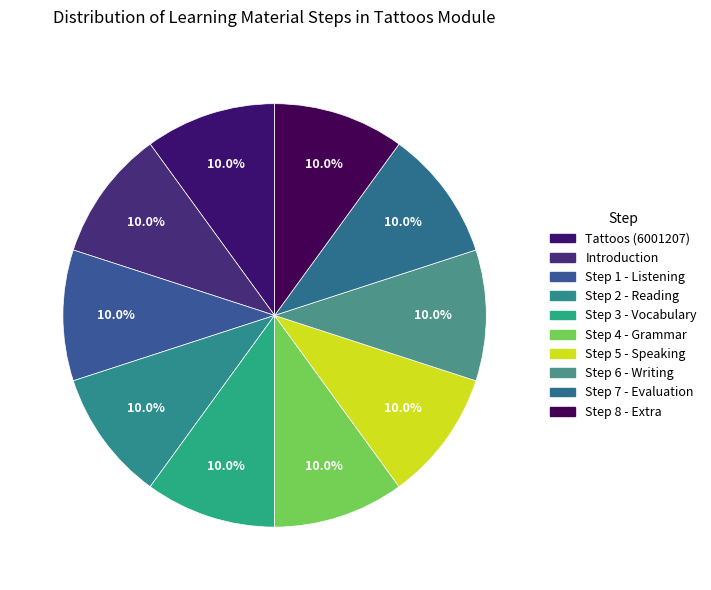

What is the smallest slice in the pie chart?

Tattoos (6001207)